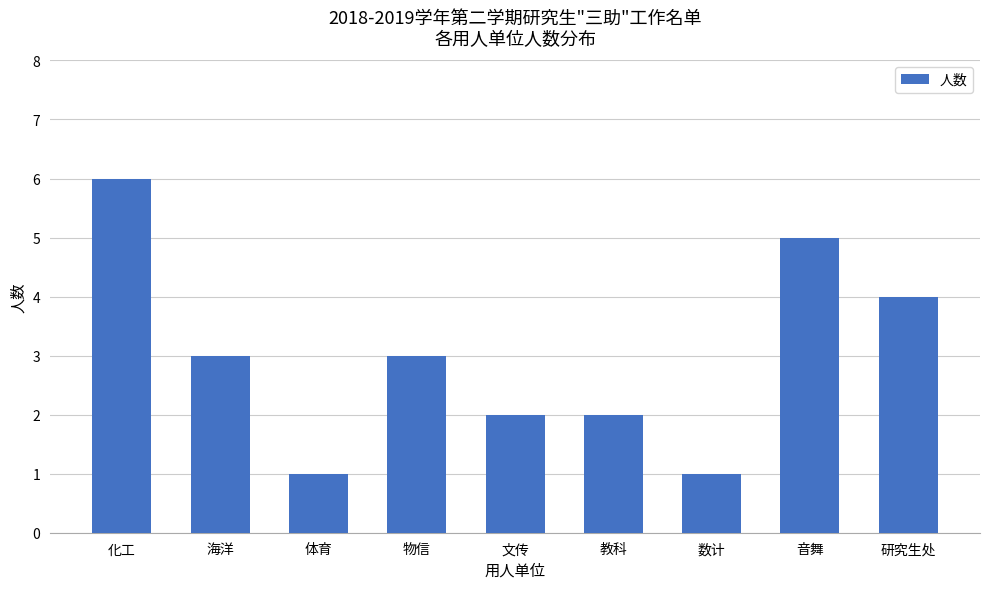

What is the sum of the values at 化工 and 物信?

9